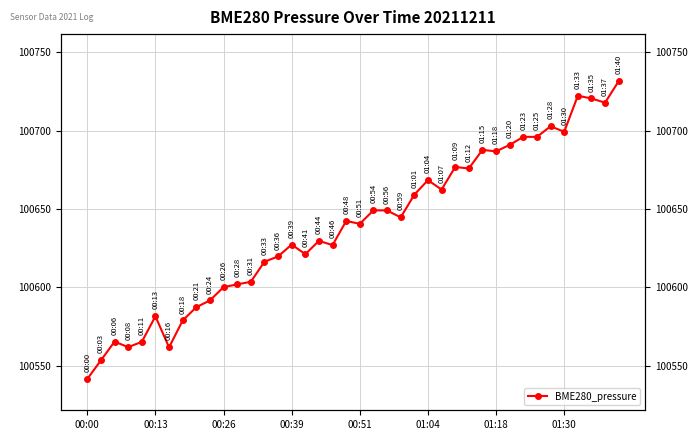

What is the difference between the values at 28 and 27?

0.9